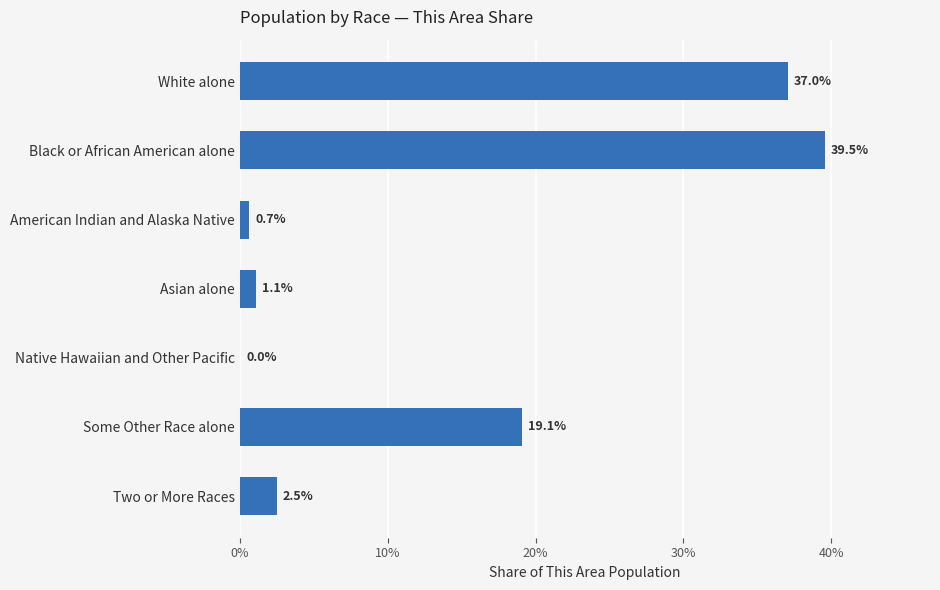

True or false: the data shows 2.5 at Two or More Races.

True